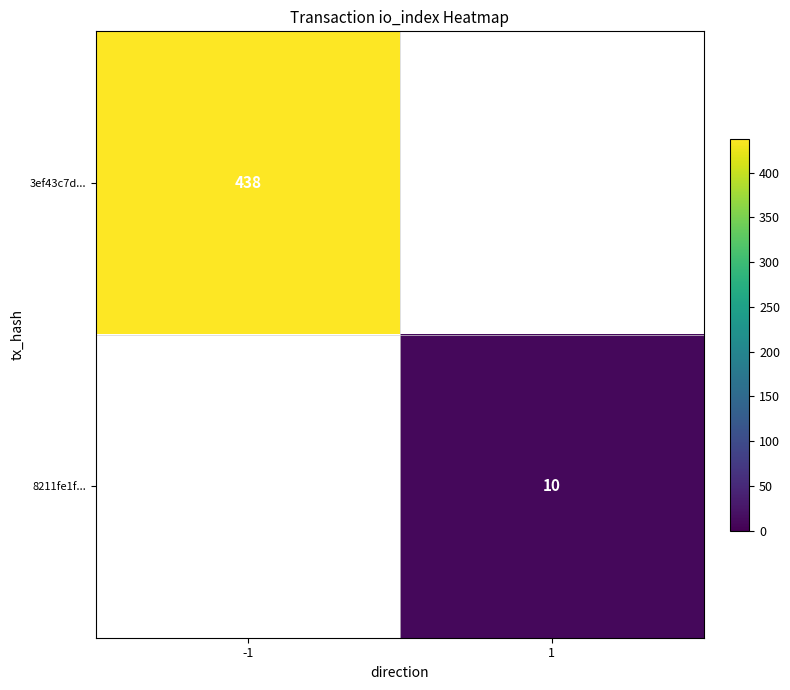

The value of 3ef43c7d... at -1 is 438. True or false?

True